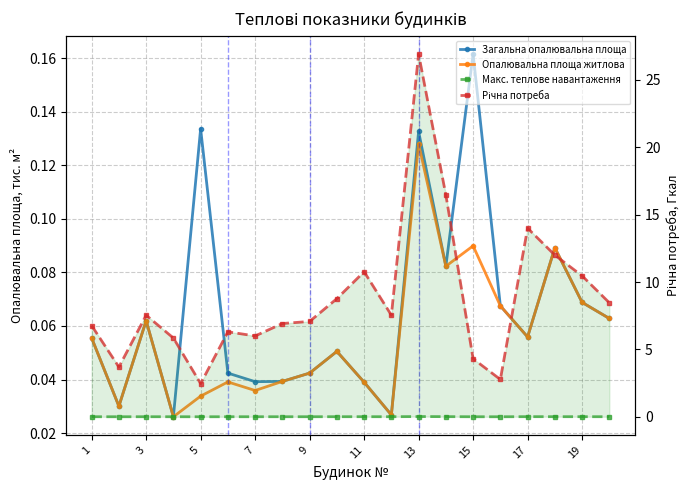

Rank the series by their maximum value, from lowest to highest.

Макс. теплове навантаження, Опалювальна площа житлова, Загальна опалювальна площа, Річна потреба